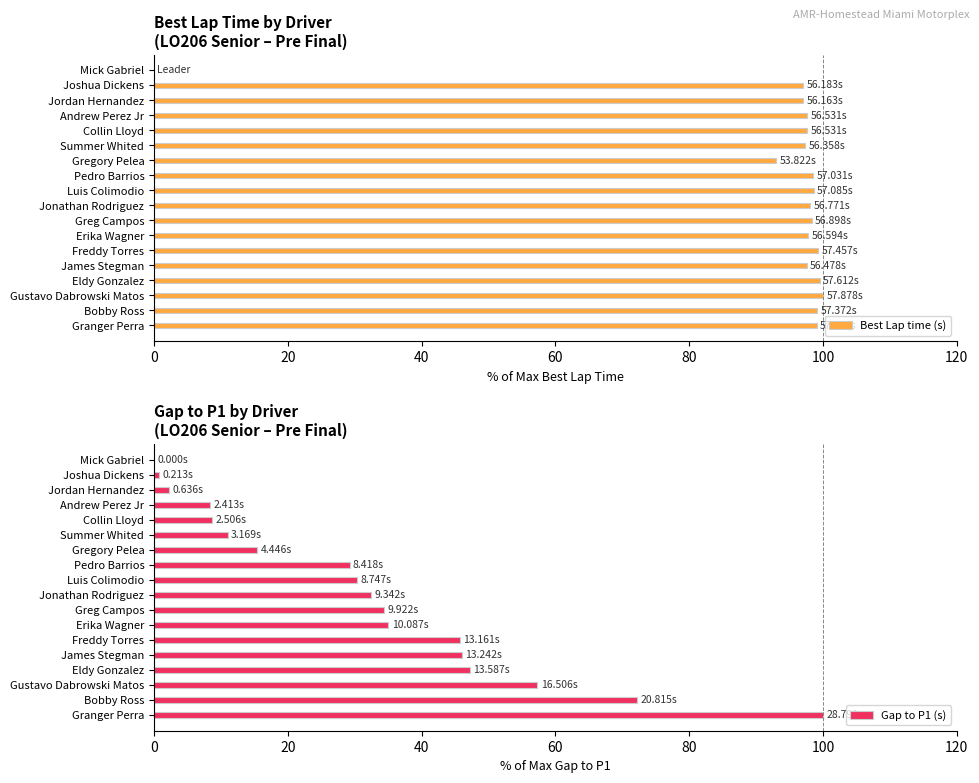

What is the average value of the Gap to P1 (s) series?

32.0